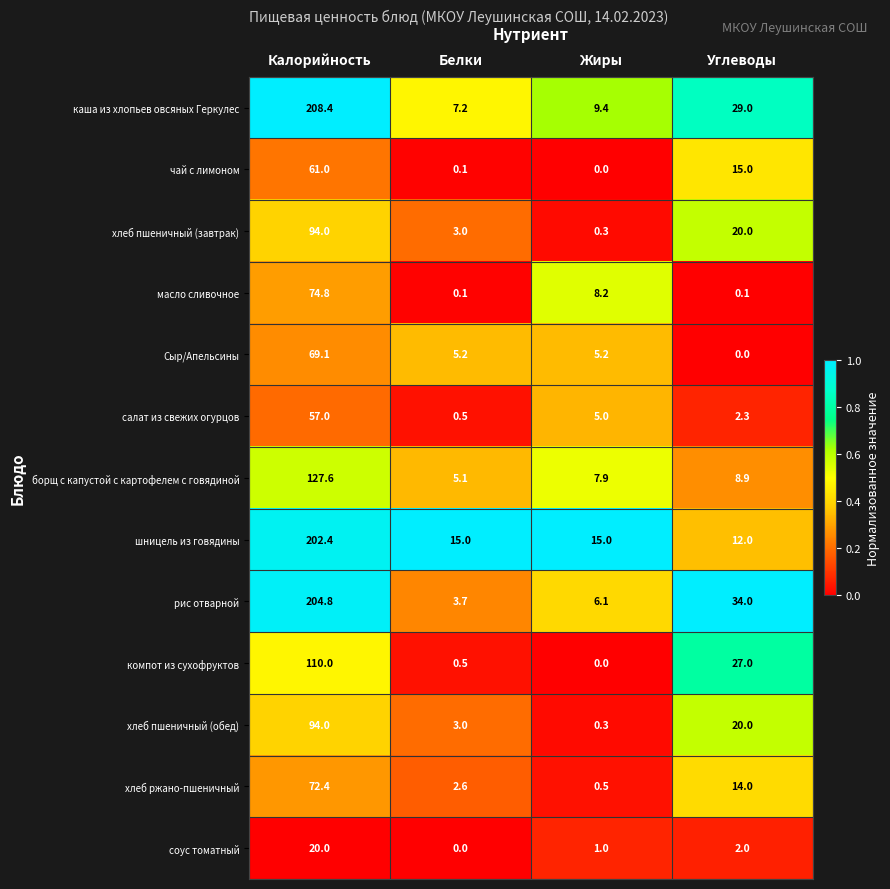

Which series has the largest total across all categories?

каша из хлопьев овсяных Геркулес